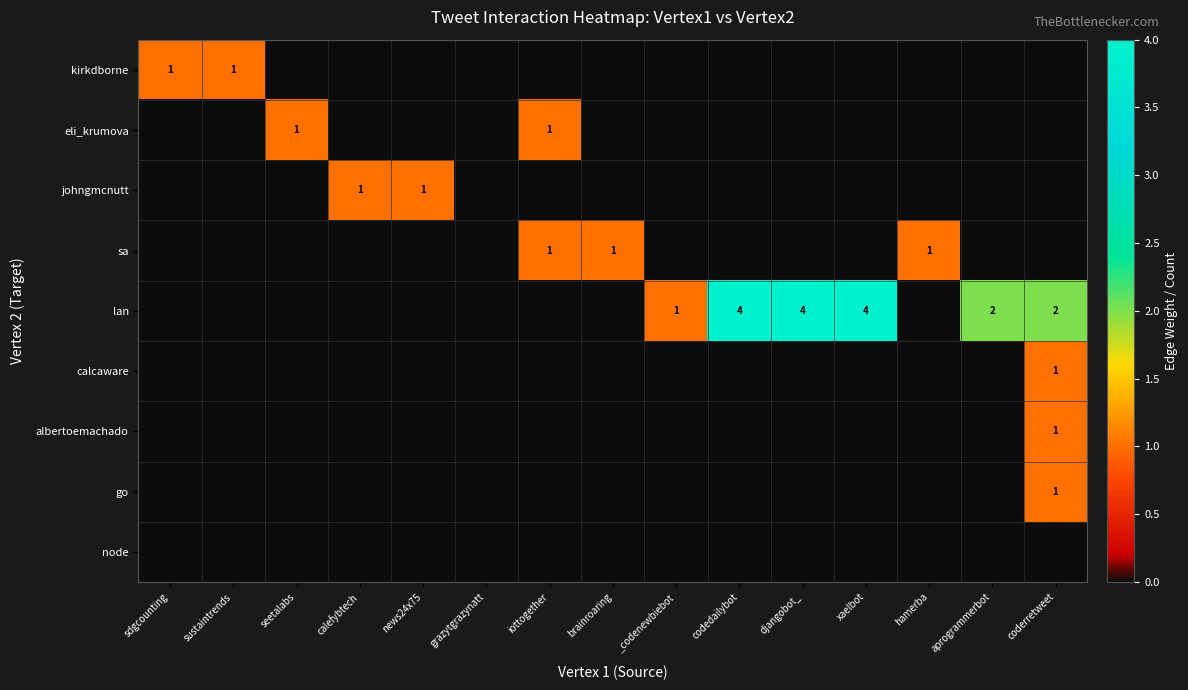

True or false: calcaware has a value of 1 at coderretweet.

True